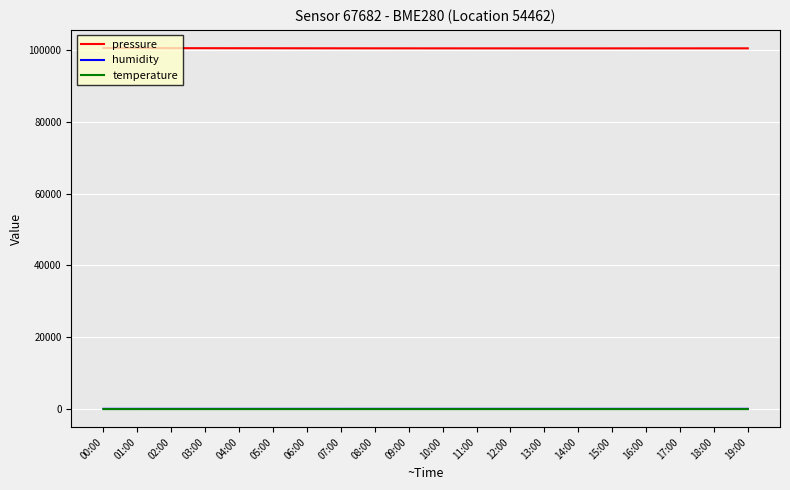

What is the maximum value shown in the chart?

100549.6